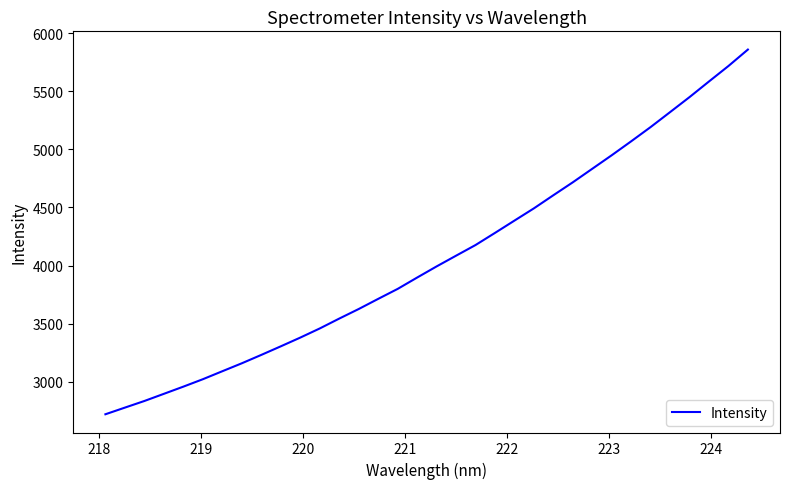

What is the greatest value displayed?

5859.7